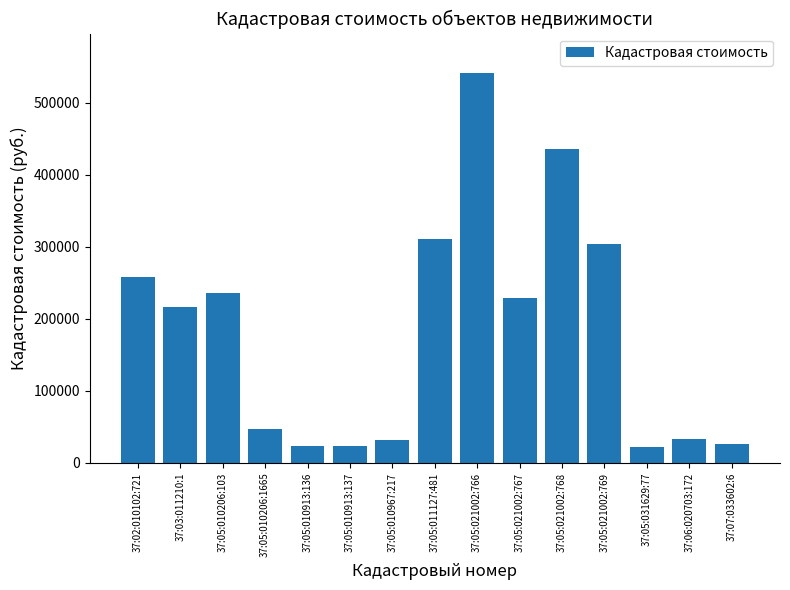

Is it true that the value at 37:05:010206:1665 is 18378.9?

False